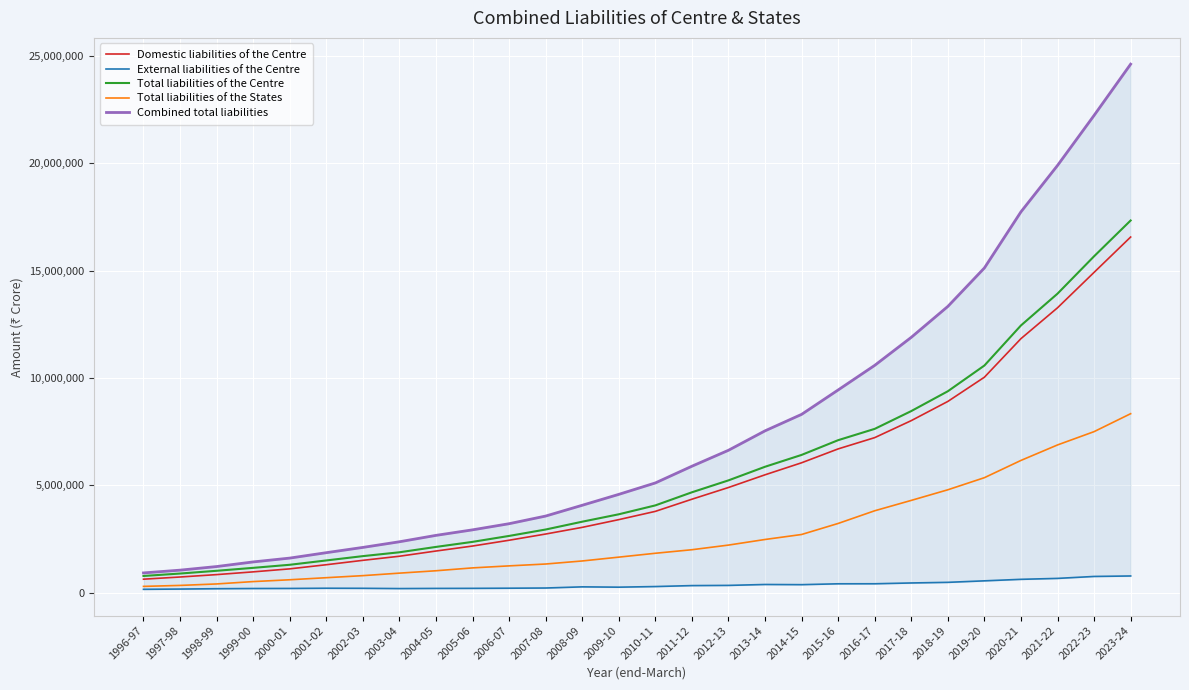

True or false: Total liabilities of the States has a value of 8331953 at 2023-24.

True